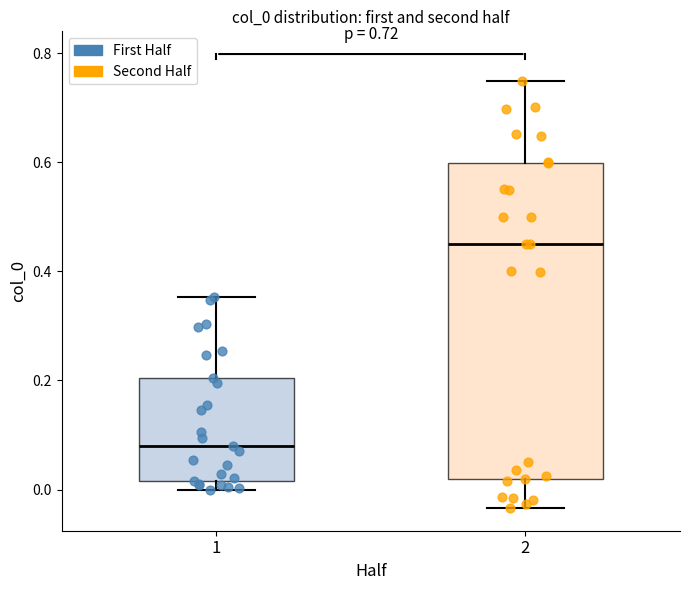

Which box's median line is the lowest?

1